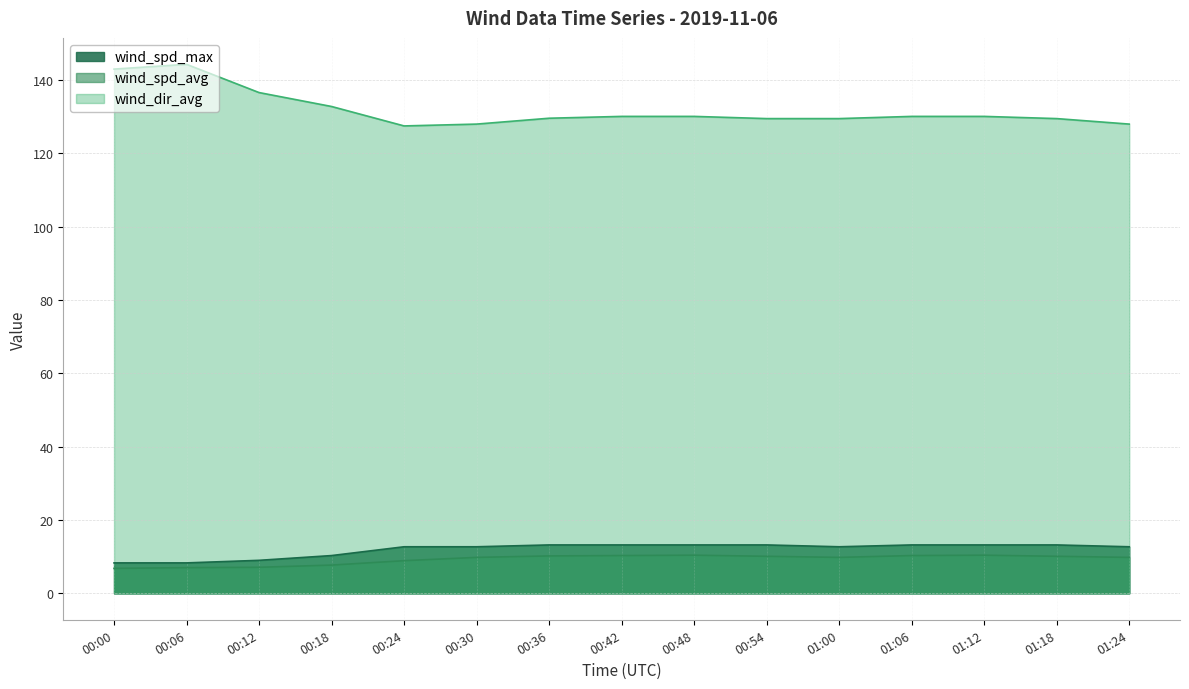

What is the difference between the maximum and minimum values in the wind_spd_max series?

4.9